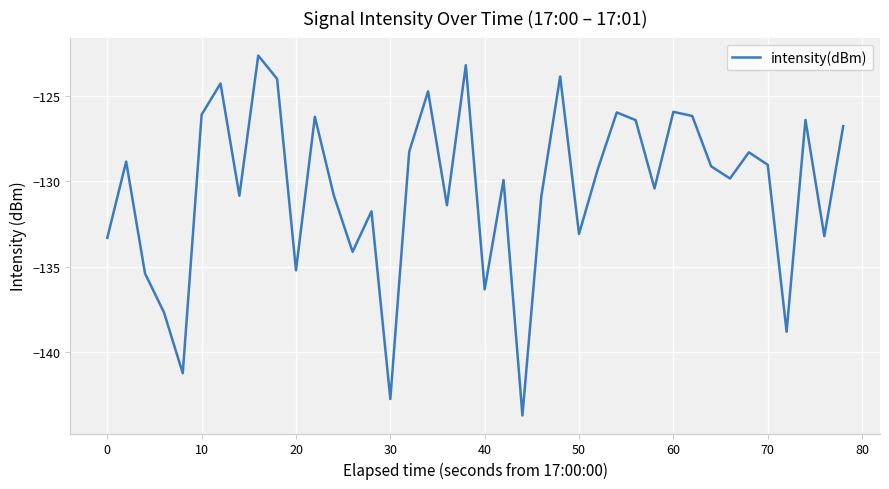

Does the chart have visible grid lines?

Yes